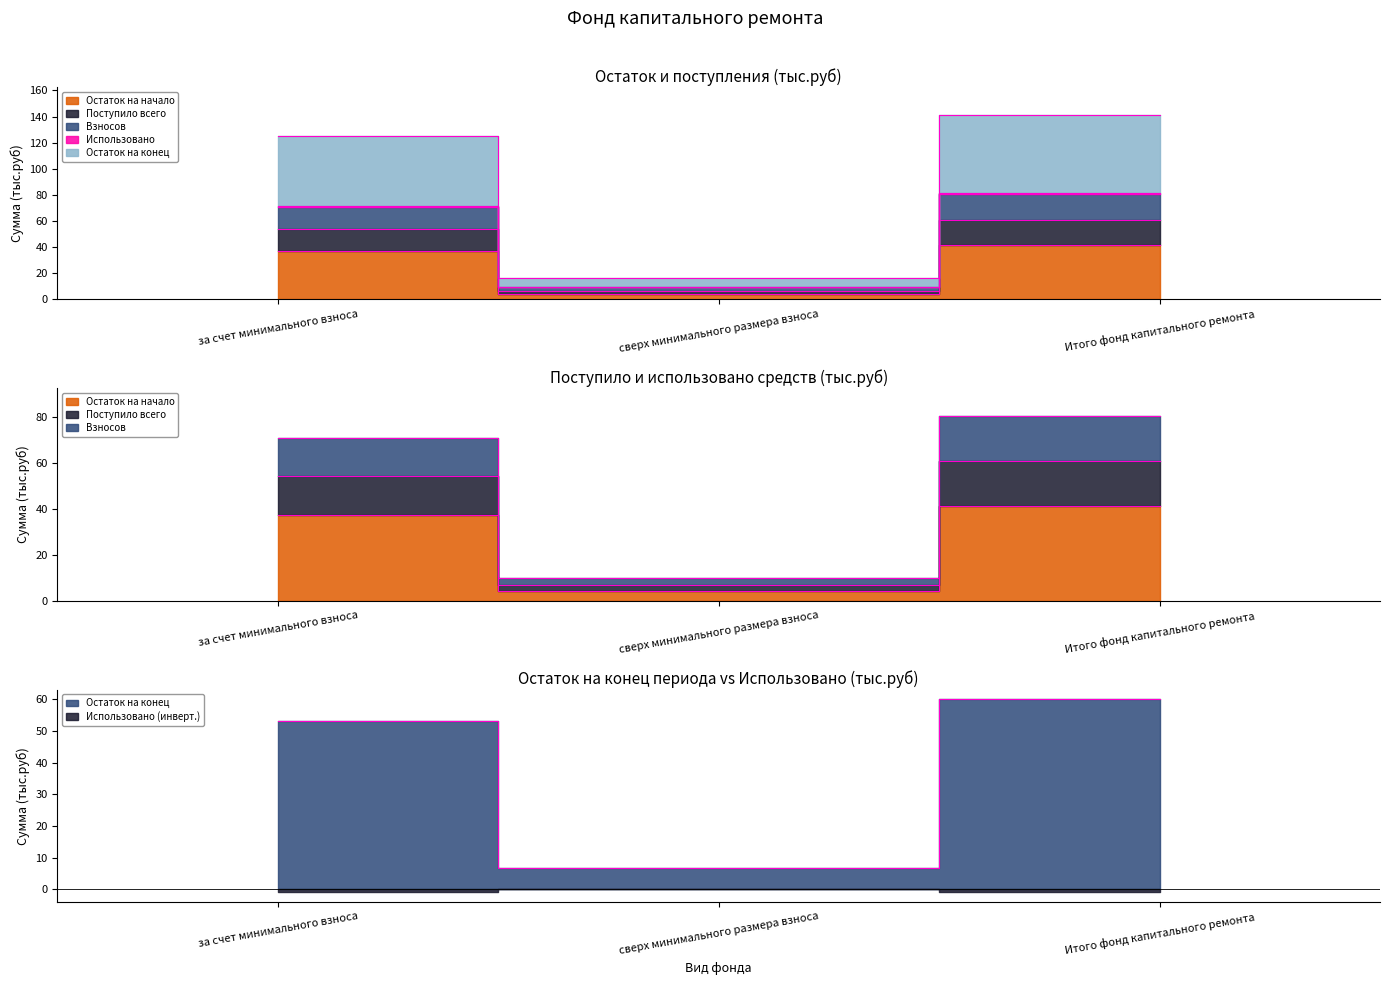

What are all the series names shown in the legend?

Остаток на начало, Поступило всего, Взносов, Использовано, Остаток на конец